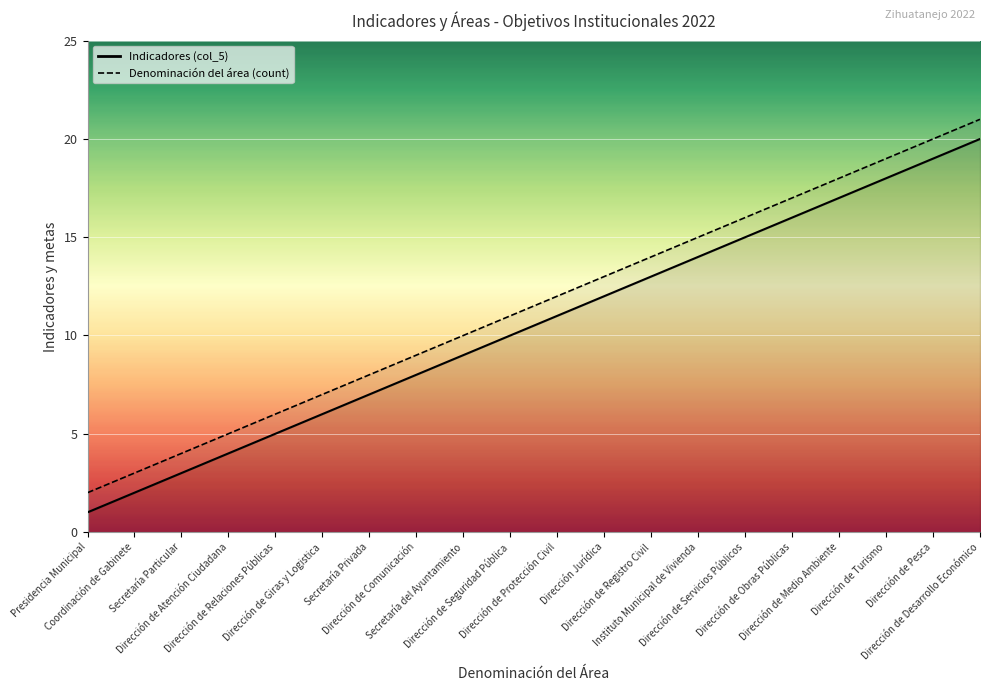

Reading right to left, extract all data points from this chart.

Dirección de Desarrollo Económico=20	Dirección de Pesca=19	Dirección de Turismo=18	Dirección de Medio Ambiente=17	Dirección de Obras Públicas=16	Dirección de Servicios Públicos=15	Instituto Municipal de Vivienda=14	Dirección de Registro Civil=13	Dirección Jurídica=12	Dirección de Protección Civil=11	Dirección de Seguridad Pública=10	Secretaría del Ayuntamiento=9	Dirección de Comunicación=8	Secretaría Privada=7	Dirección de Giras y Logistica=6	Dirección de Relaciones Públicas=5	Dirección de Atención Ciudadana=4	Secretaría Particular=3	Coordinación de Gabinete=2	Presidencia Municipal=1